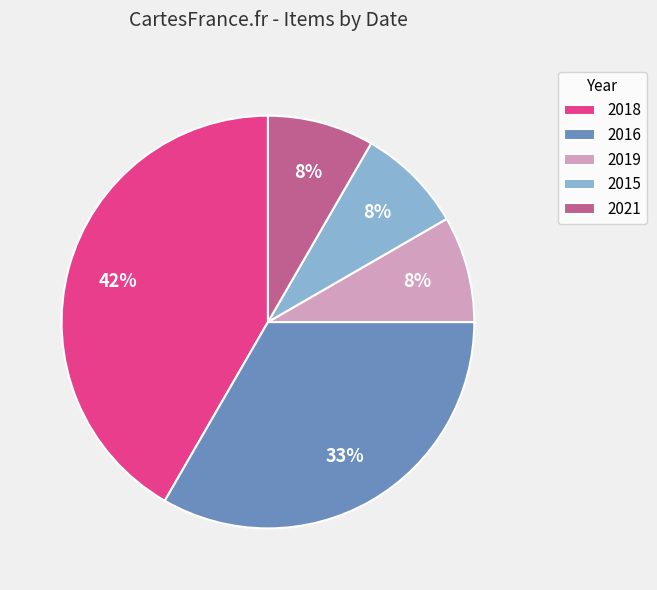

Combined, do 2016 and 2015 account for over 50%?

No